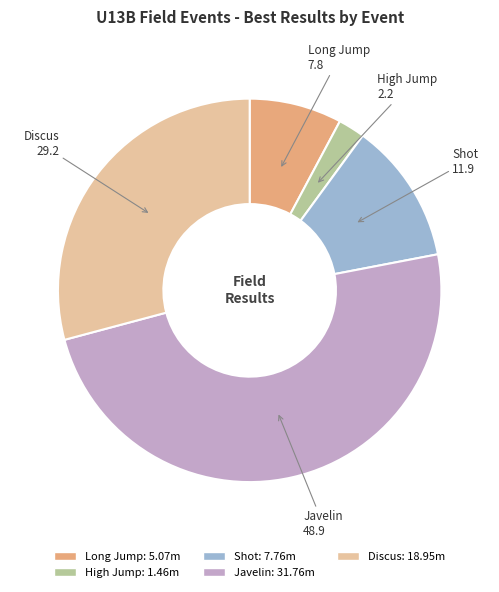

Combined, do Javelin and Shot account for over 50%?

Yes